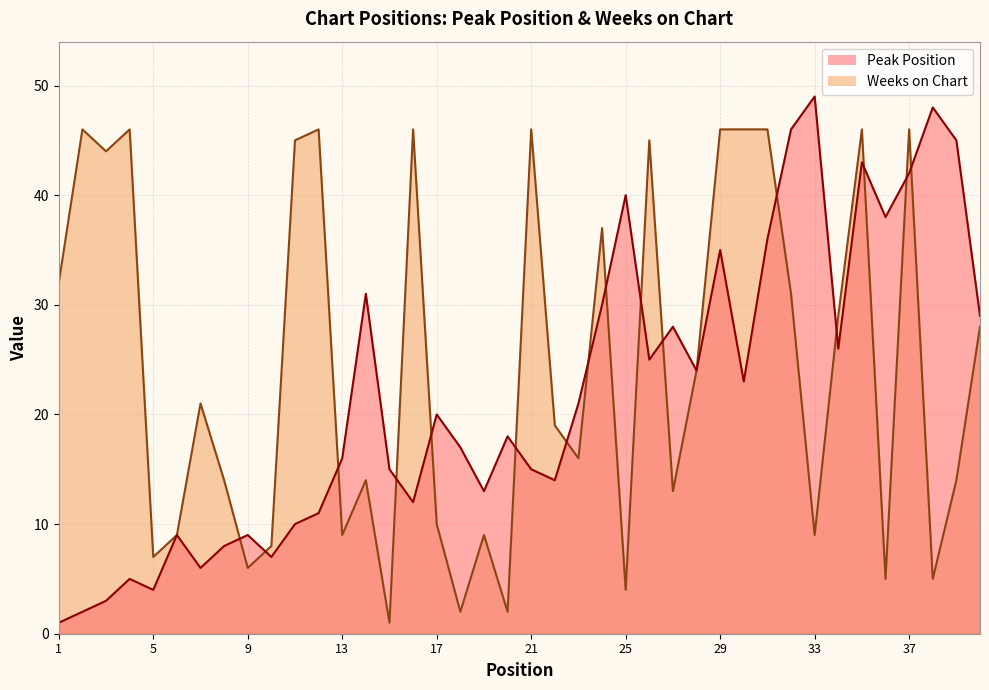

True or false: Peak Position has more than 1 points higher than both neighbors.

True